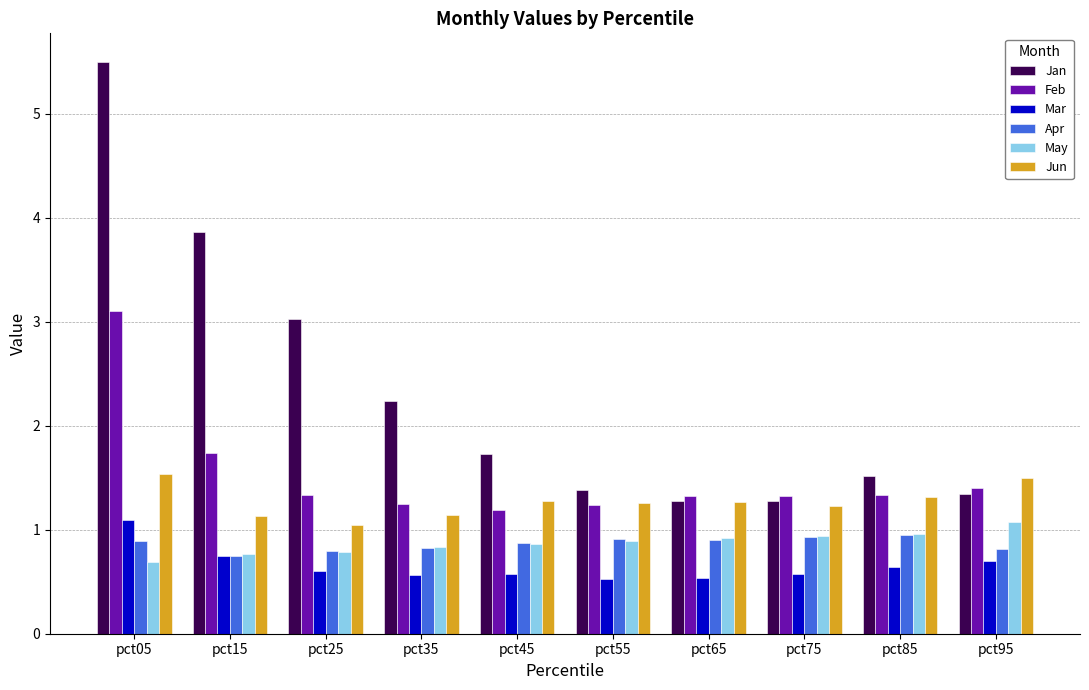

What is the value of the Mar bar at the 4th from the left?

0.6